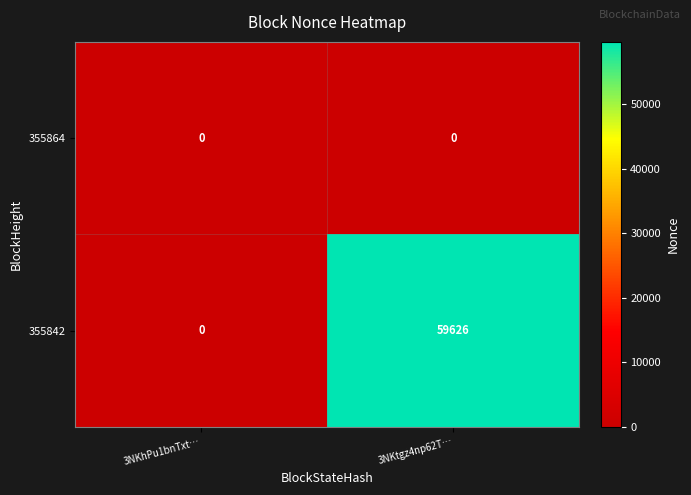

List the series in order of their peak value, lowest first.

355864, 355842